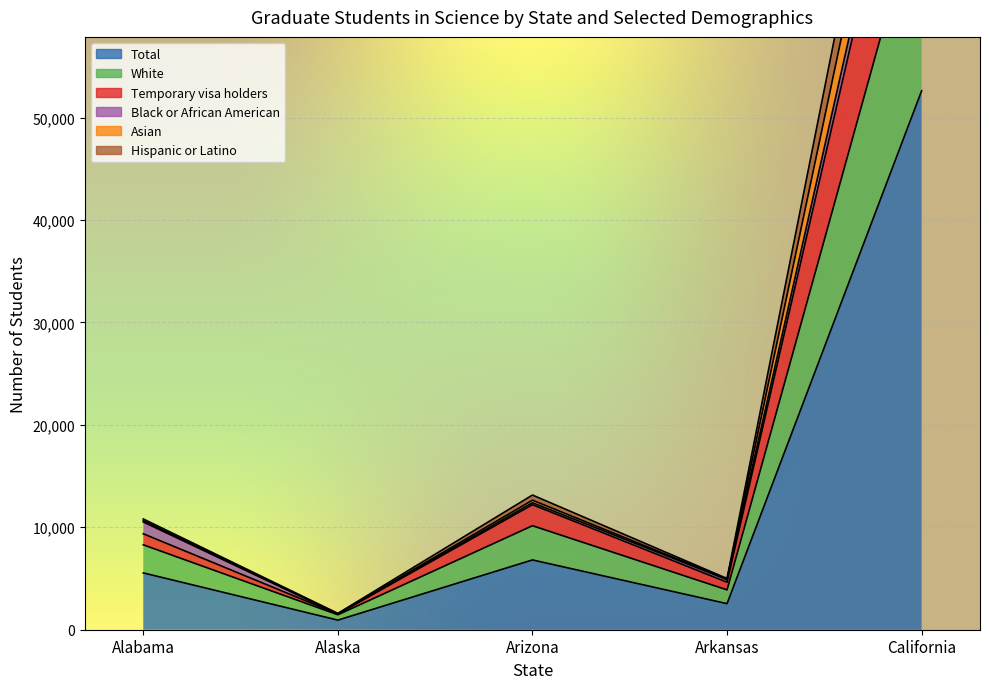

True or false: Hispanic or Latino and Temporary visa holders cross at least once.

False